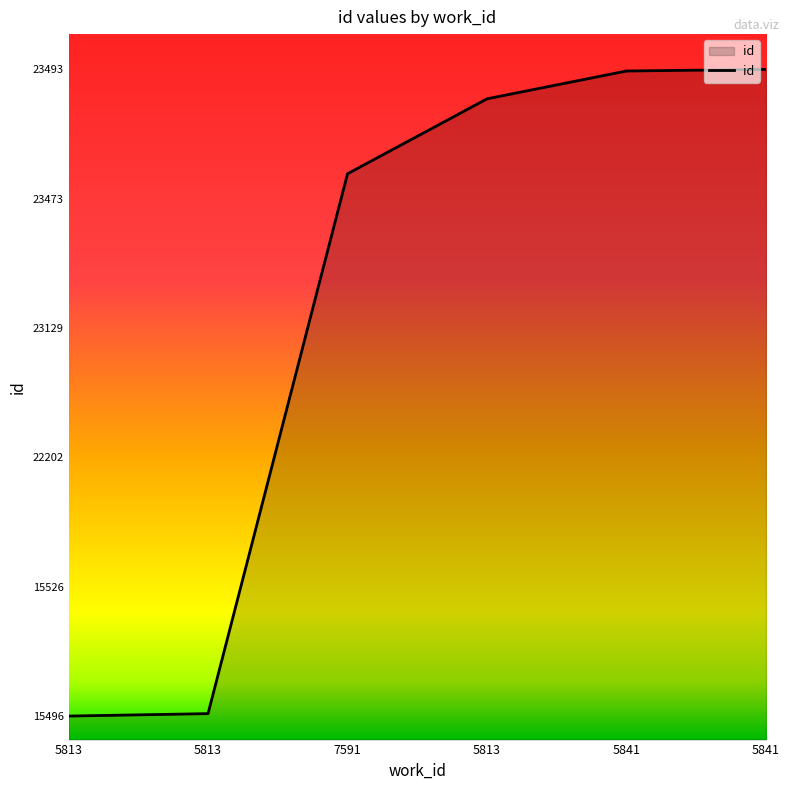

Is this an area chart (filled region under the line)?

Yes